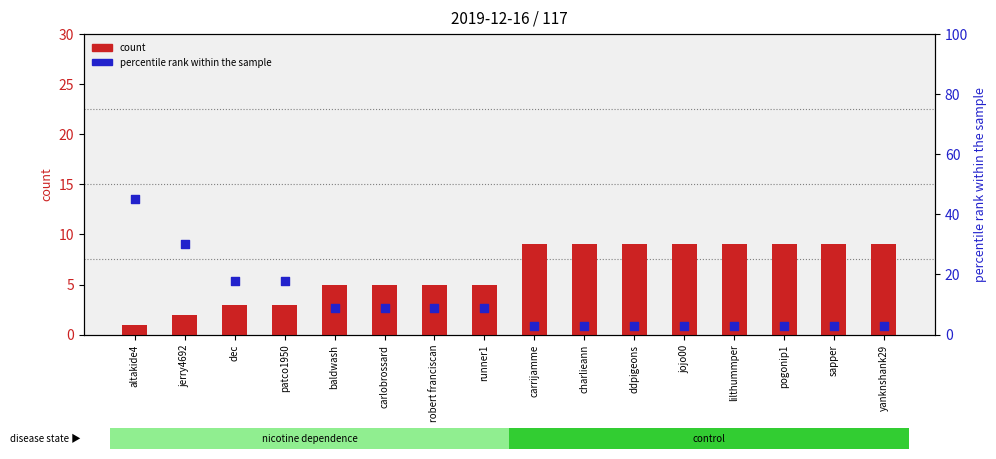

Which series has the largest total across all categories?

percentile rank within the sample